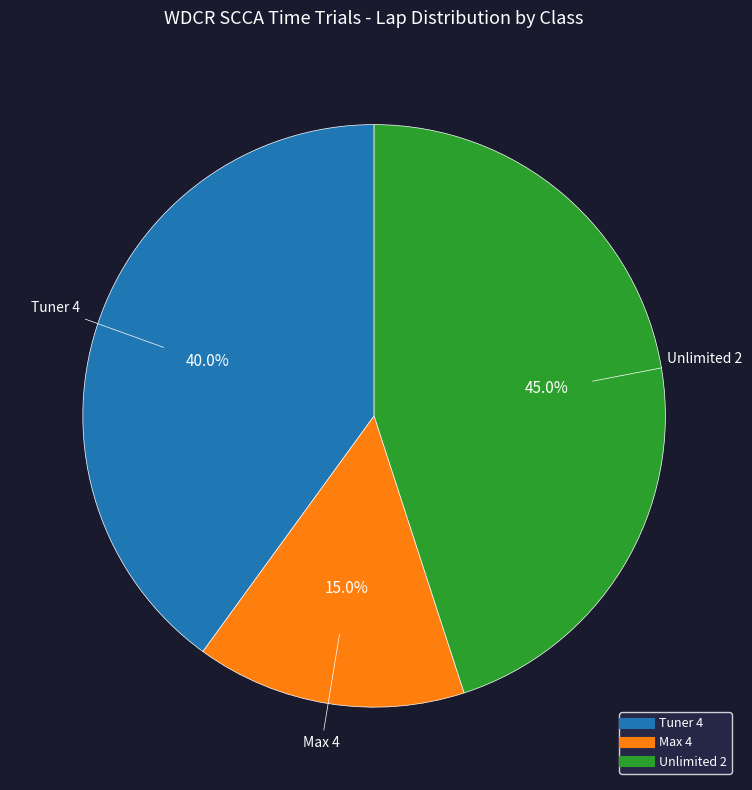

To the nearest percent, what is the difference between the largest and smallest slice percentages?

30%